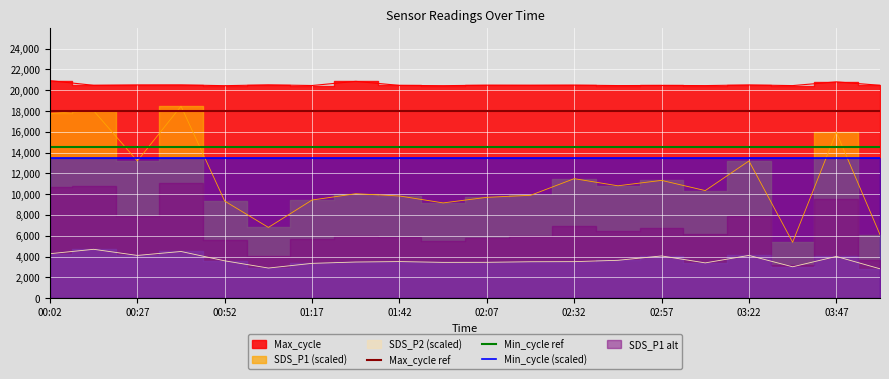

What is the difference between the second highest and second lowest values in the SDS_P1 series?

11915.0